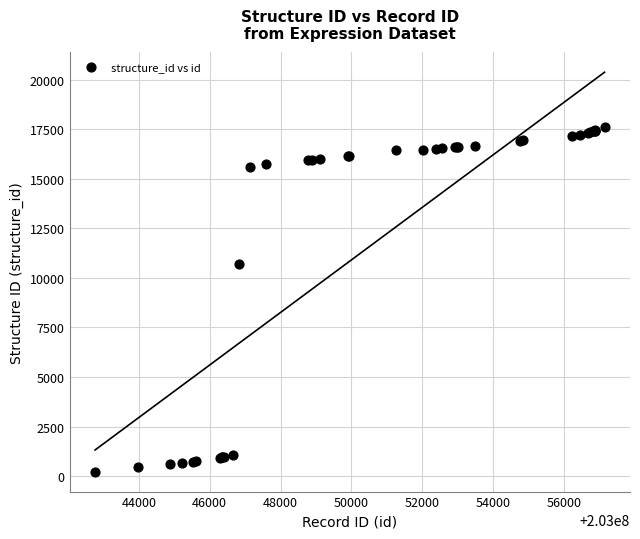

What Y value in the scatter plot is closest to 8915?

10697